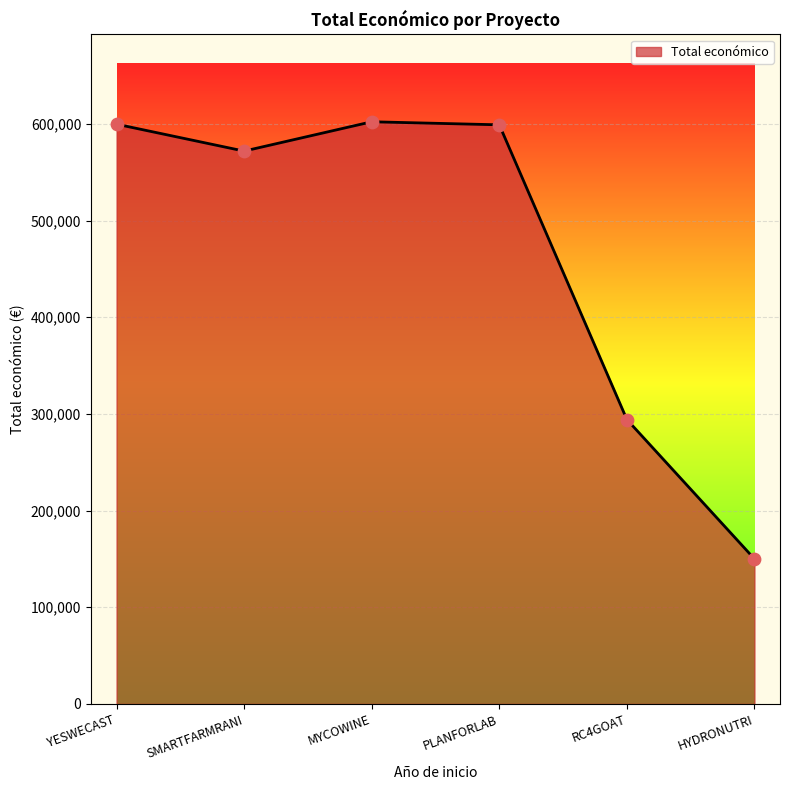

What is the ratio of the value at PLANFORLAB to the value at YESWECAST?

1.0